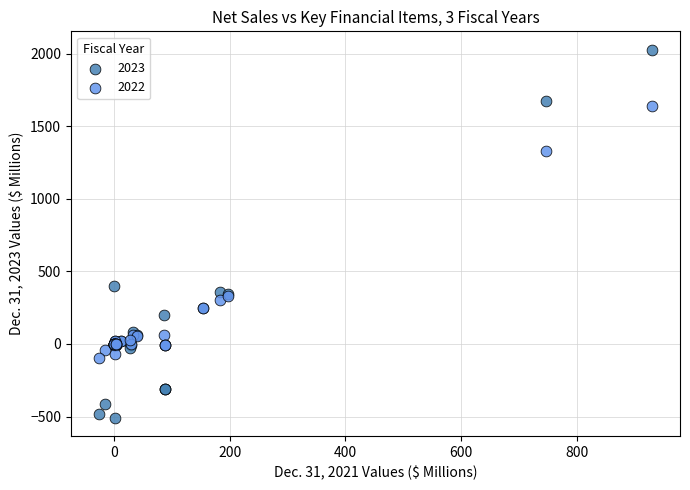

Across all series, what Y value is closest to 759?

401.0